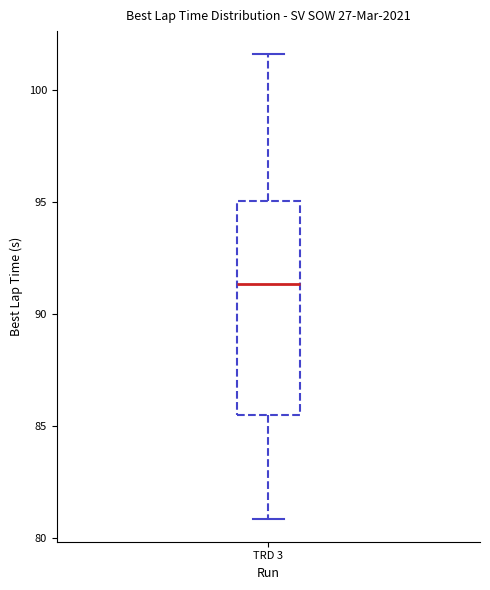

Where does the upper whisker of the box for TRD 3 end on the y-axis? The values are not printed on the chart, so give them approximately, as read against the axis.

101.5